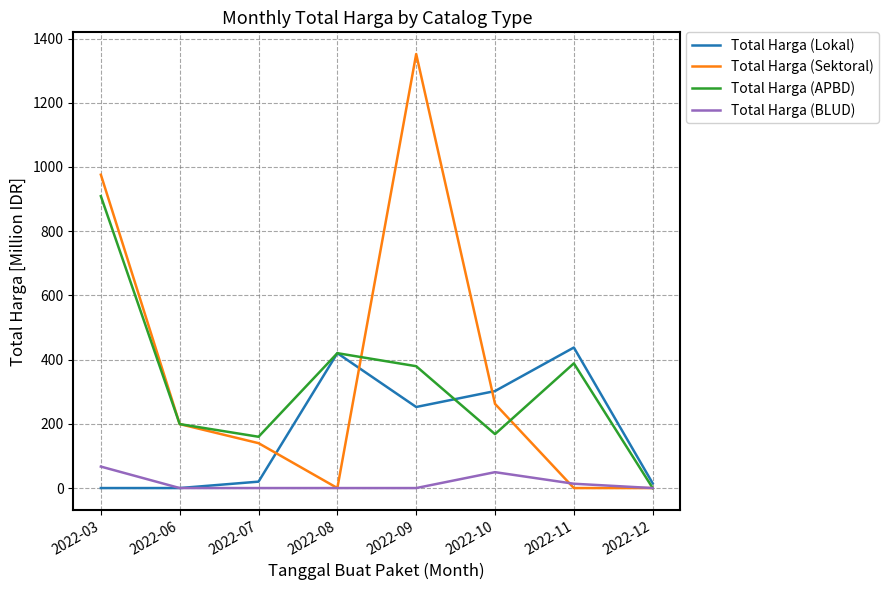

What is the total value across all series at 2022-12?

14.8